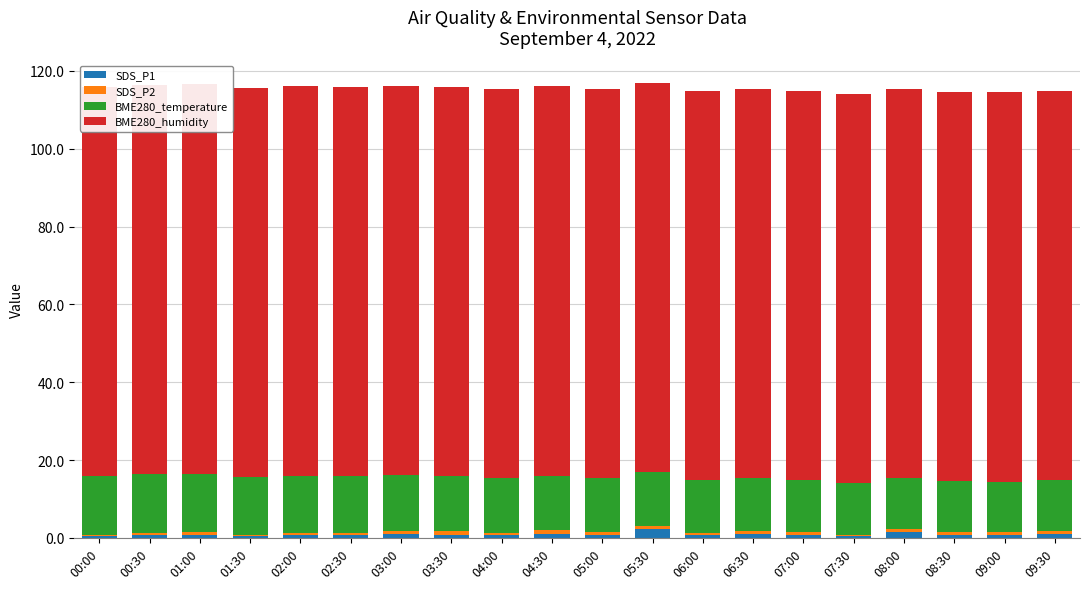

Which series changed the most between 03:00 and 09:00?

BME280_temperature